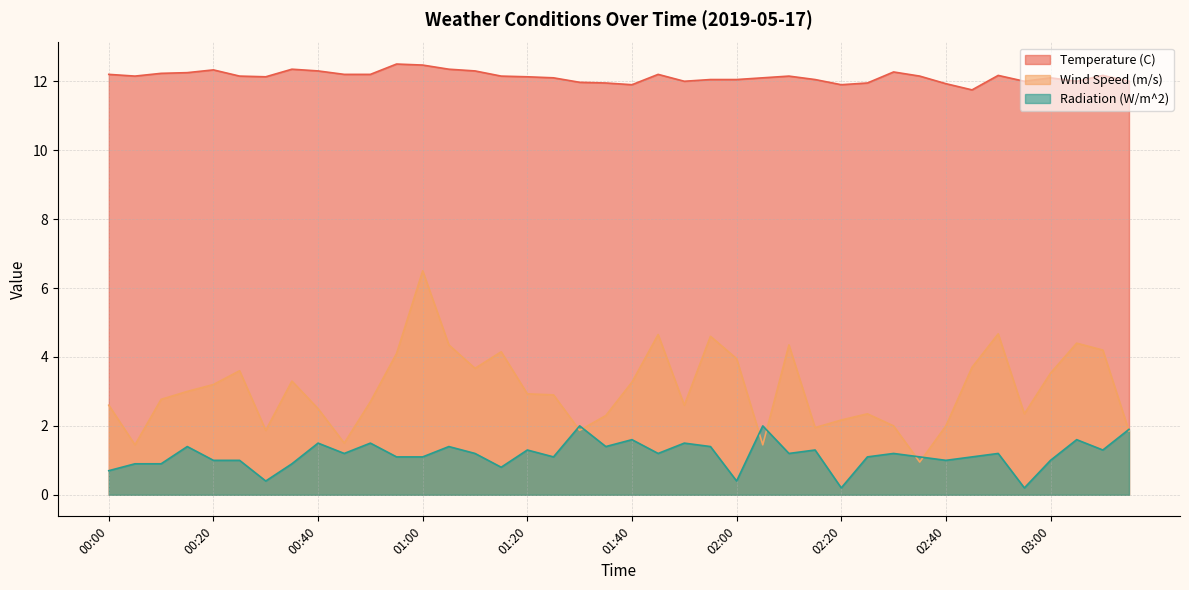

Where is Radiation (W/m^2) nearest to the value 1?

00:20